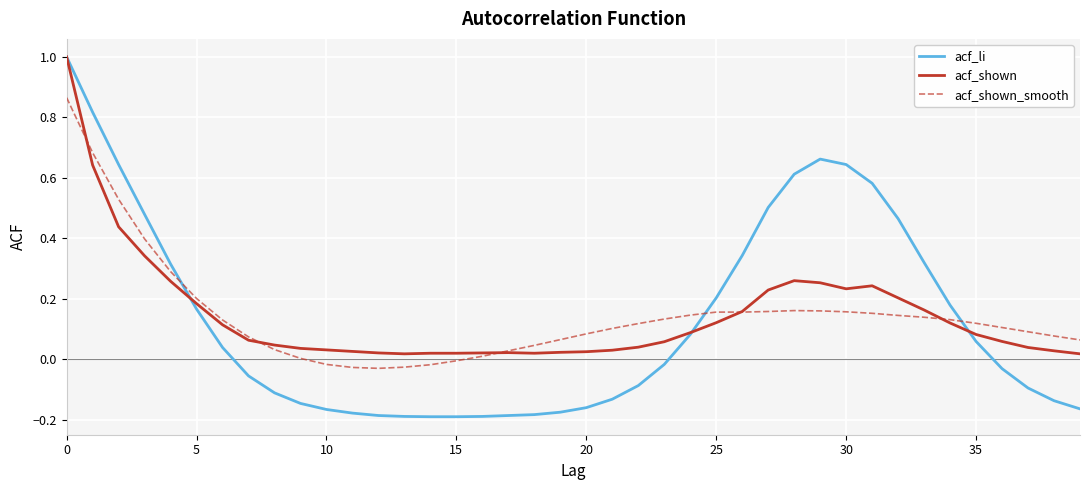

Which series has the largest range (max minus min)?

acf_li